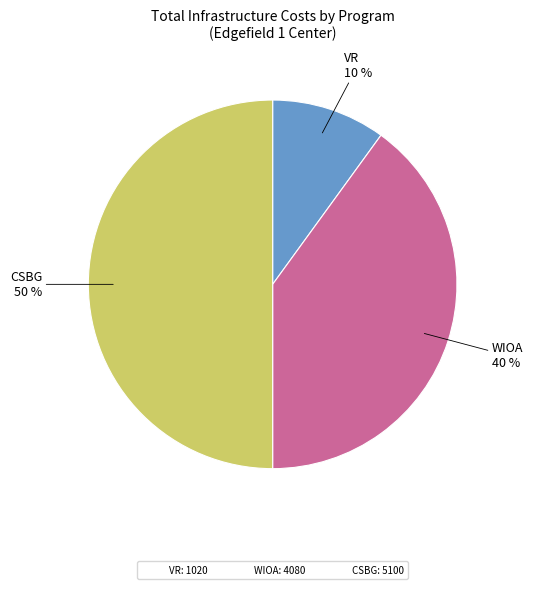

Count the number of slices in the pie.

3